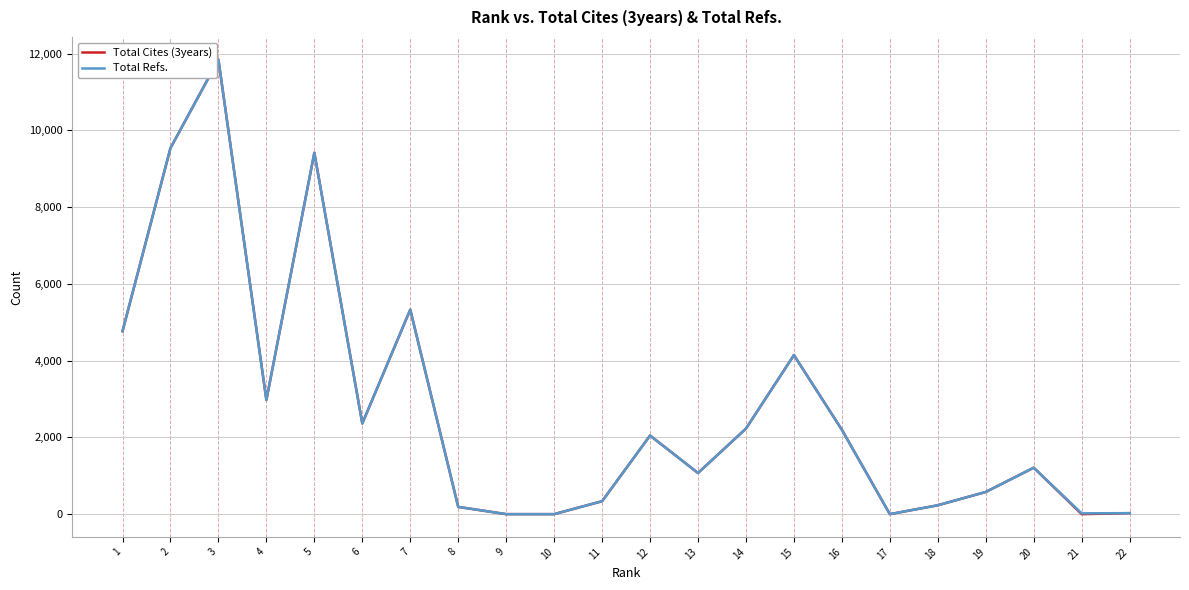

Which series has the widest spread of values?

Total Cites (3years)